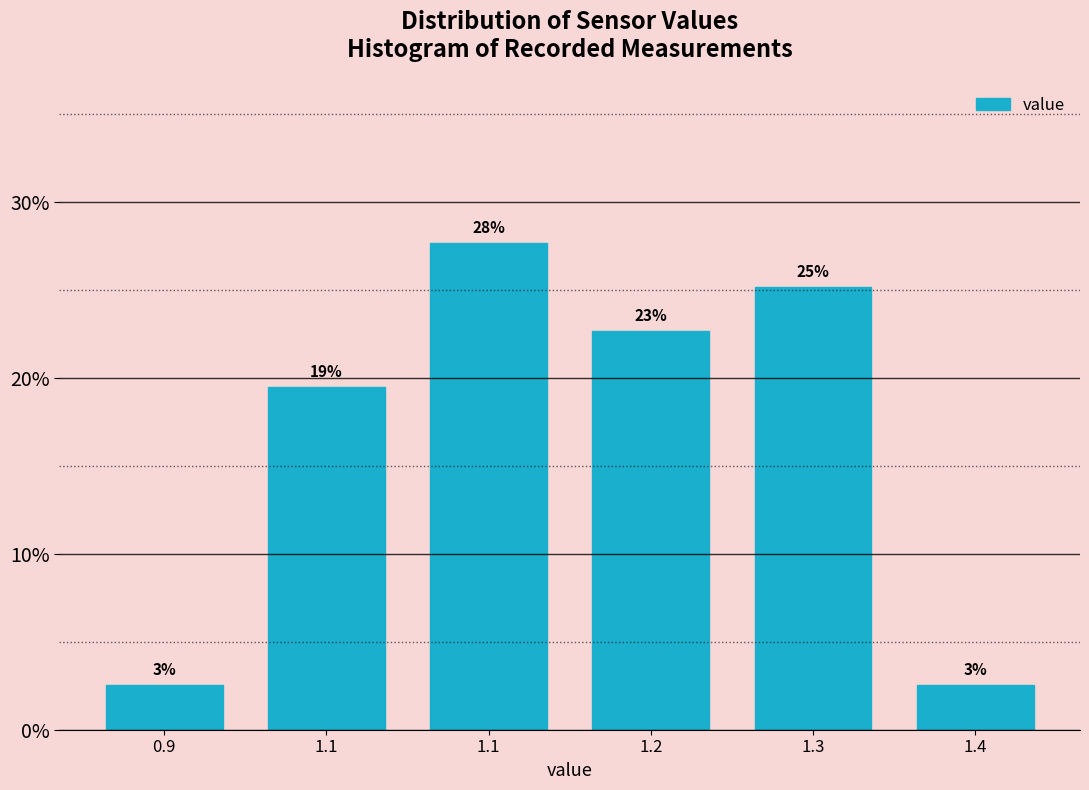

How many bars are there in total?

6